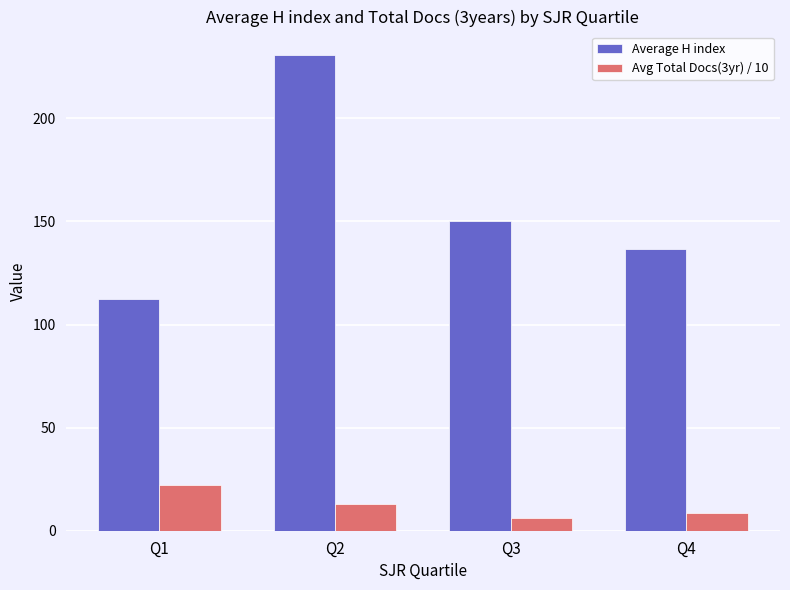

Reading left to right, what are all the values shown in this chart?

Average H index: 112.3	230.6	150.0	136.8
Avg Total Docs(3yr) / 10: 21.9	13.1	6.1	8.4